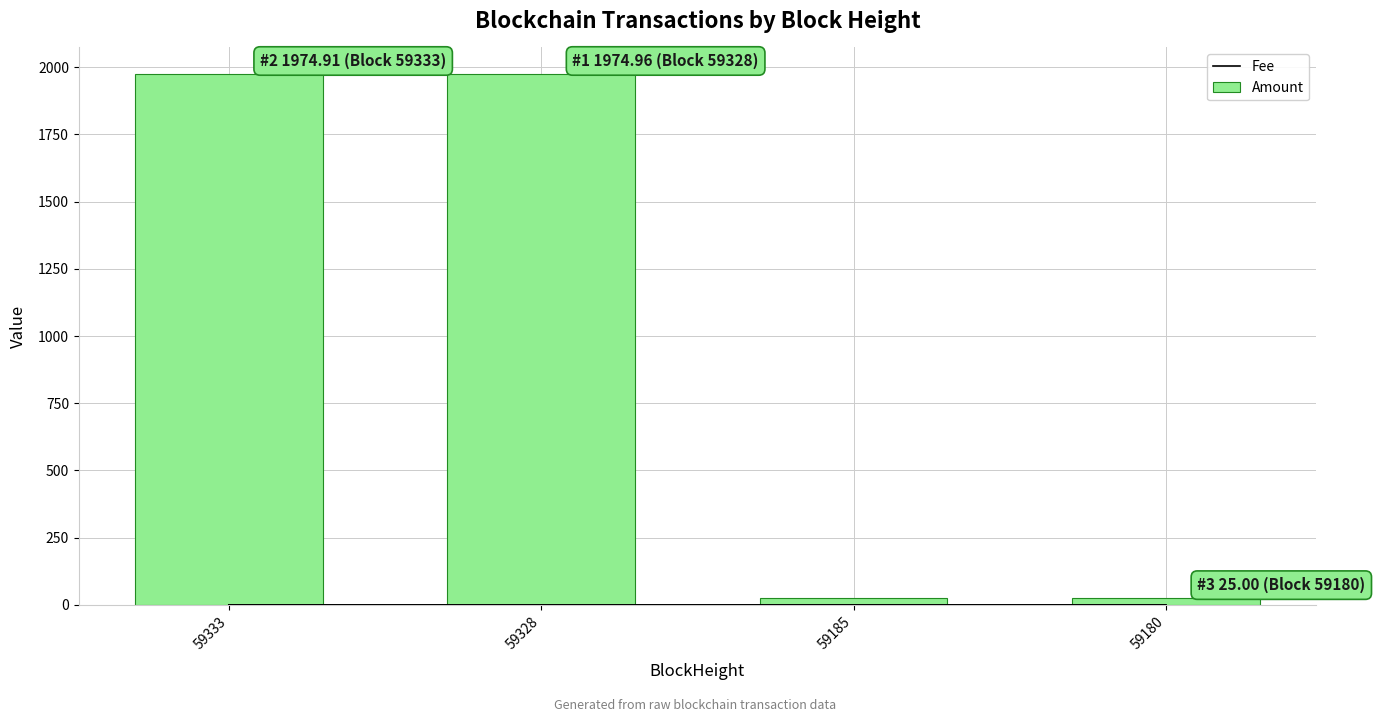

Reading left to right, list all the values displayed in this chart.

Fee: 59333=0.1	59328=0.0	59185=0.1	59180=0.0
Amount: 59333=1974.9	59328=1975.0	59185=23.9	59180=25.0